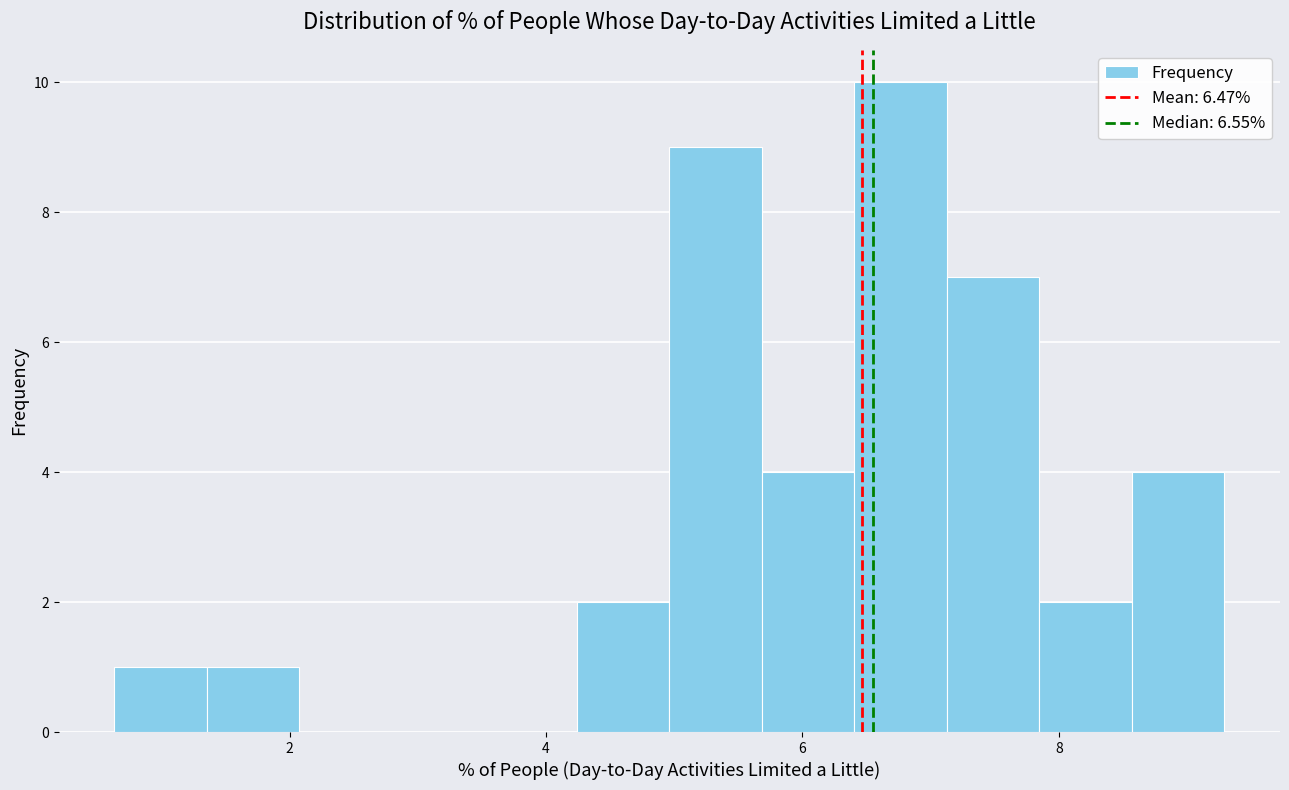

Read against the x-axis, roughly where is the centre of the tallest bar?

6.8